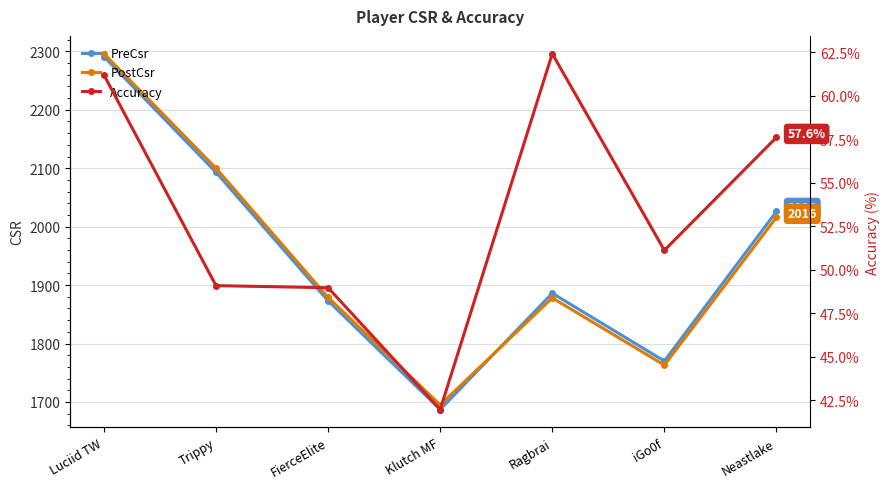

What is the difference between the second highest and second lowest values in the Accuracy series?

12.2